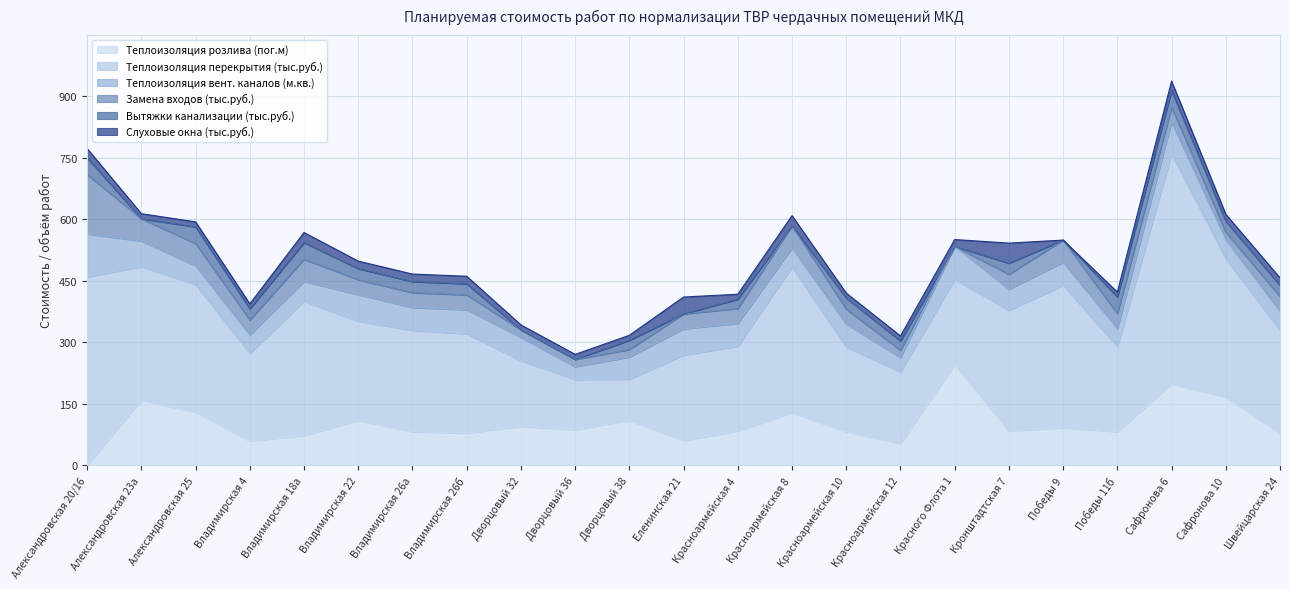

Rank the series by their maximum value, from lowest to highest.

Вытяжки канализации (тыс.руб.), Слуховые окна (тыс.руб.), Теплоизоляция вент. каналов (м.кв.), Замена входов (тыс.руб.), Теплоизоляция розлива (пог.м), Теплоизоляция перекрытия (тыс.руб.)